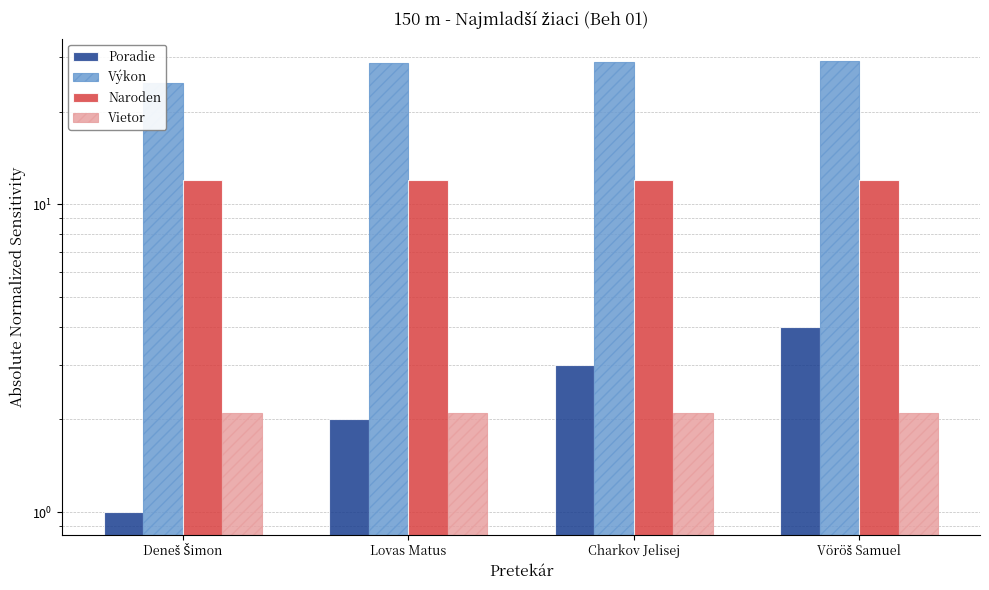

What is the spread (max minus min) of values at Deneš Šimon?

23.7